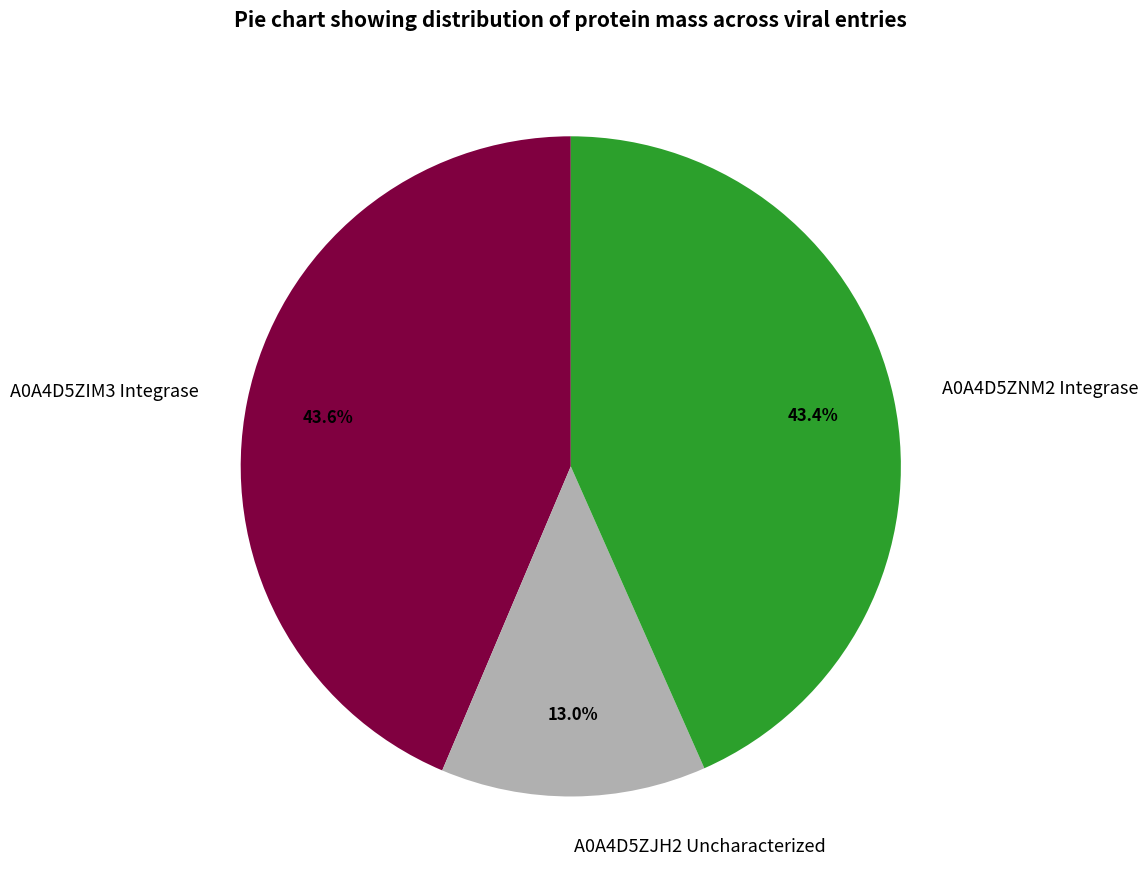

Does A0A4D5ZIM3 Integrase account for over 50% of the chart?

No